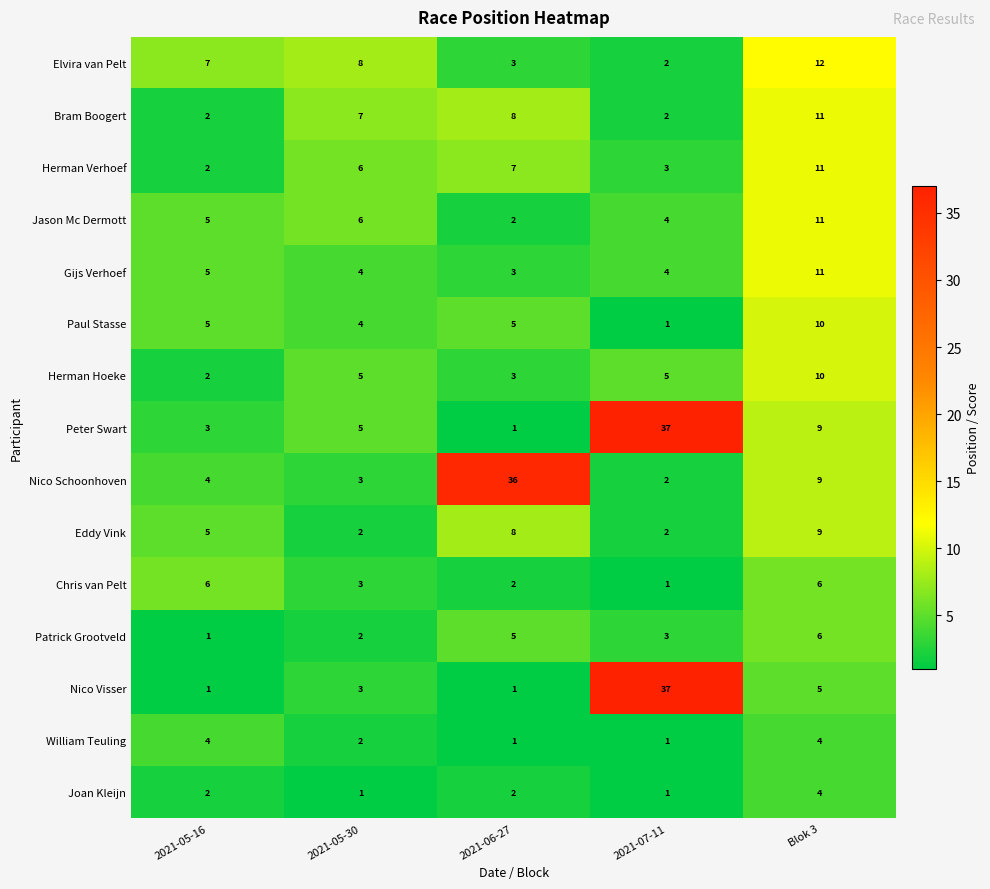

What is the greatest value displayed?

37